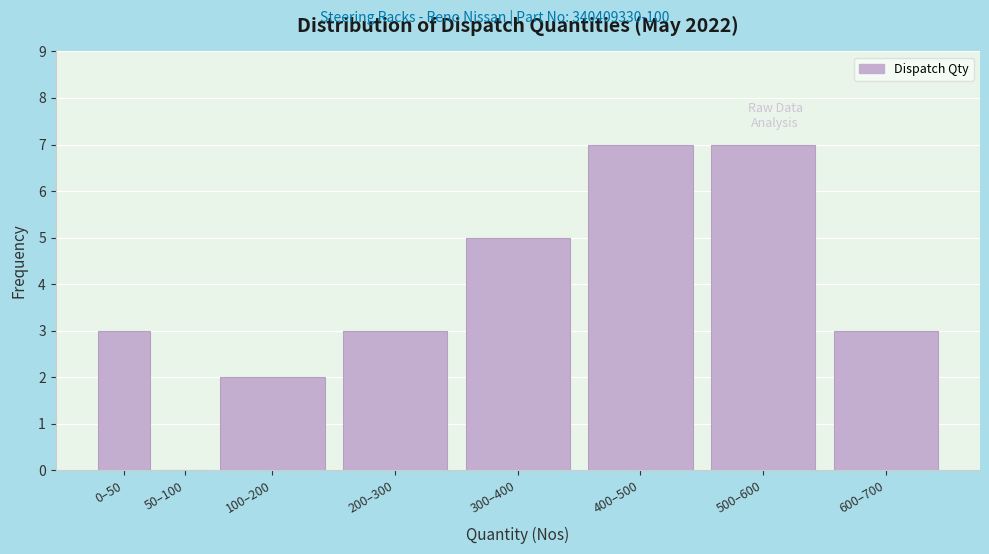

Reading left to right, list all the values displayed in this chart.

0–50=3	50–100=0	100–200=2	200–300=3	300–400=5	400–500=7	500–600=7	600–700=3